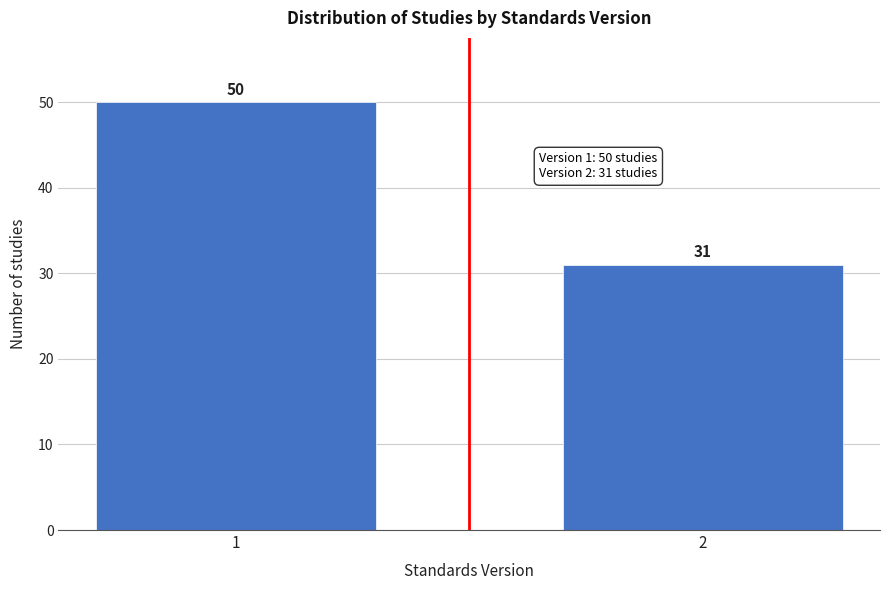

Reading right to left, what are all the values shown in this chart?

31	50